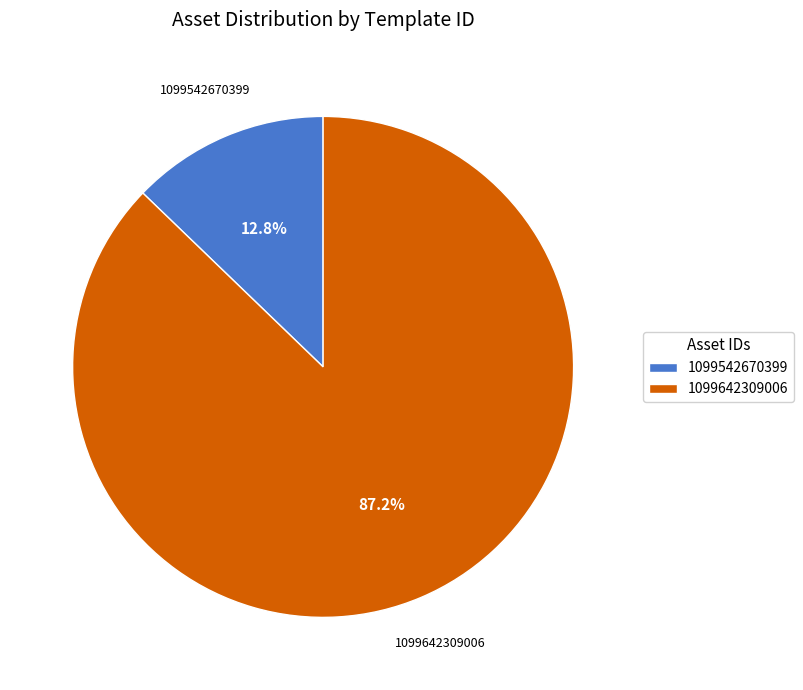

What percentage do 1099642309006 and 1099542670399 together represent?

100.0%